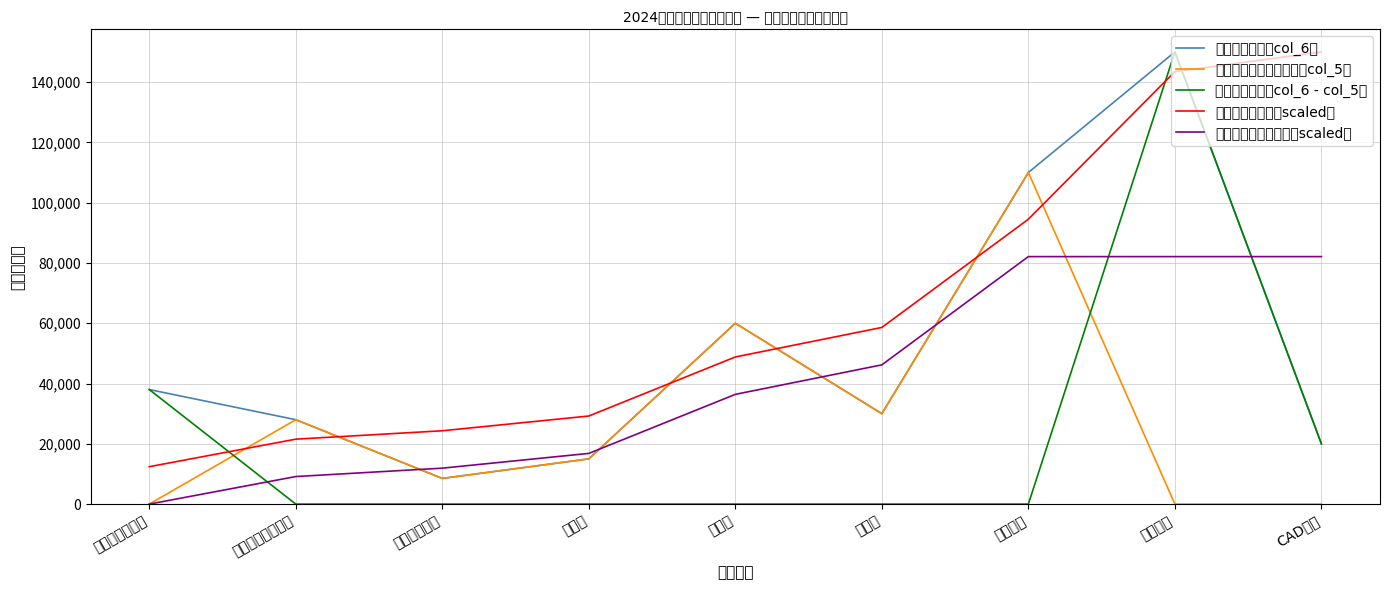

At how many categories does at least one series exceed 55034?

5